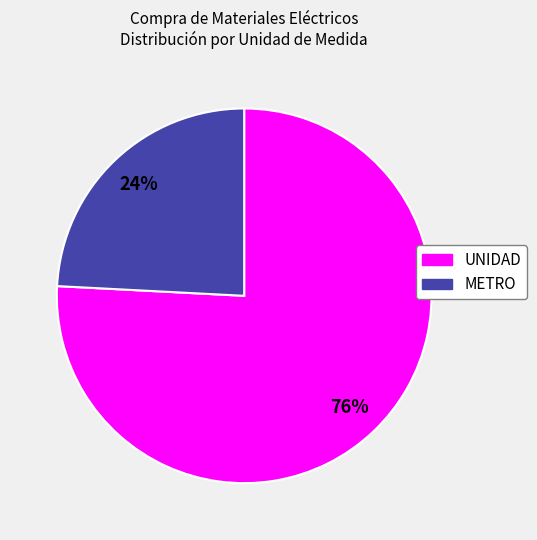

Combined, do UNIDAD and METRO account for over 50%?

Yes